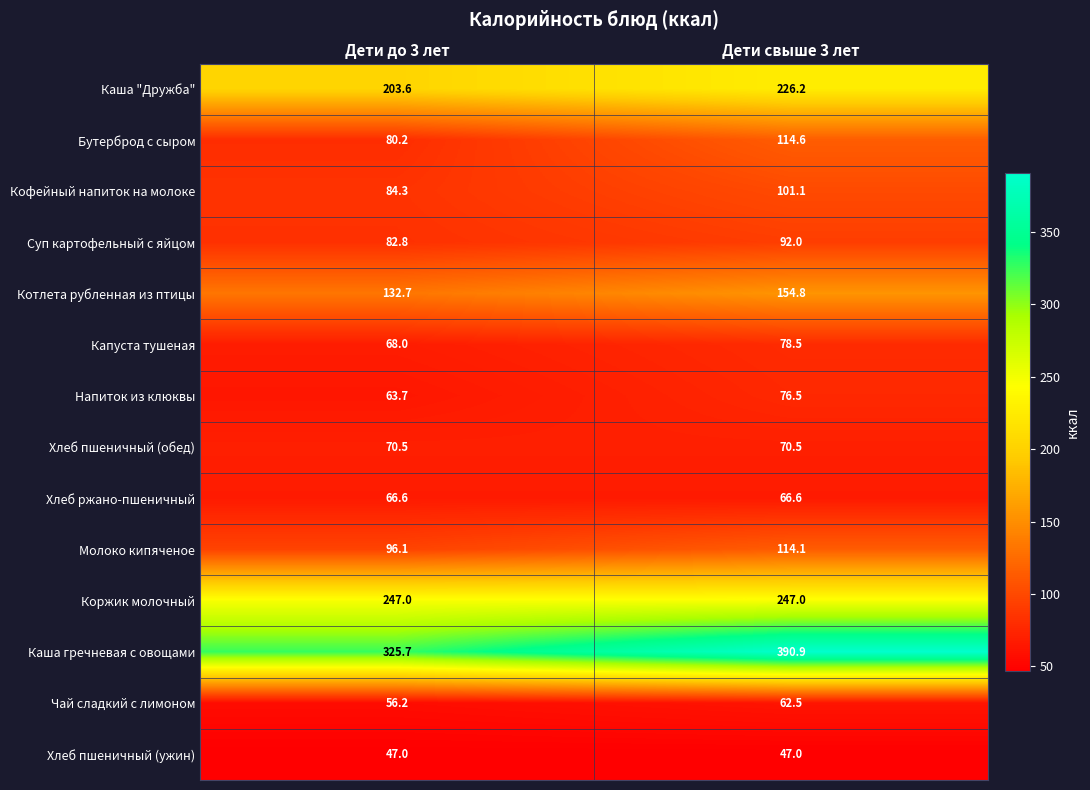

At how many categories does at least one series exceed 214?

2